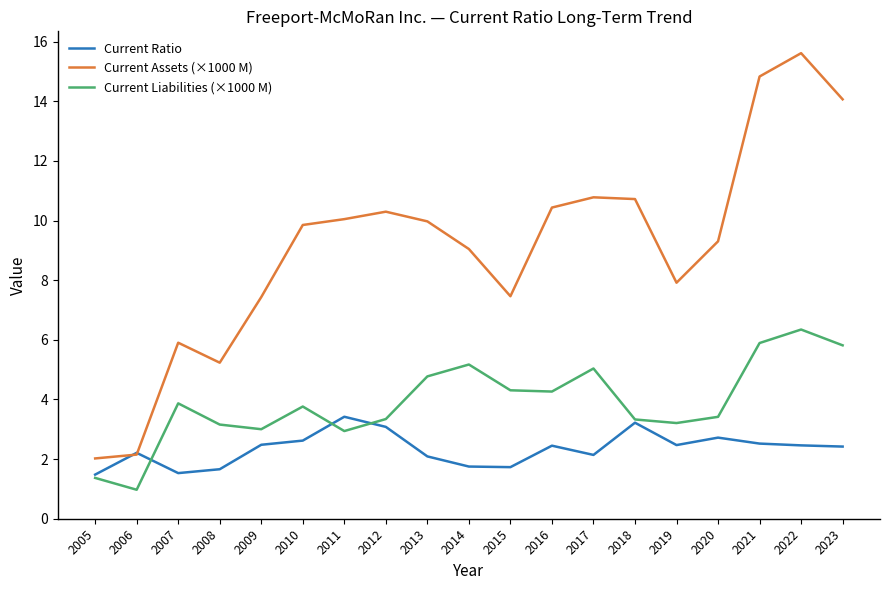

What is the difference between the maximum and minimum values in the Current Assets (×1000 M) series?

13.6